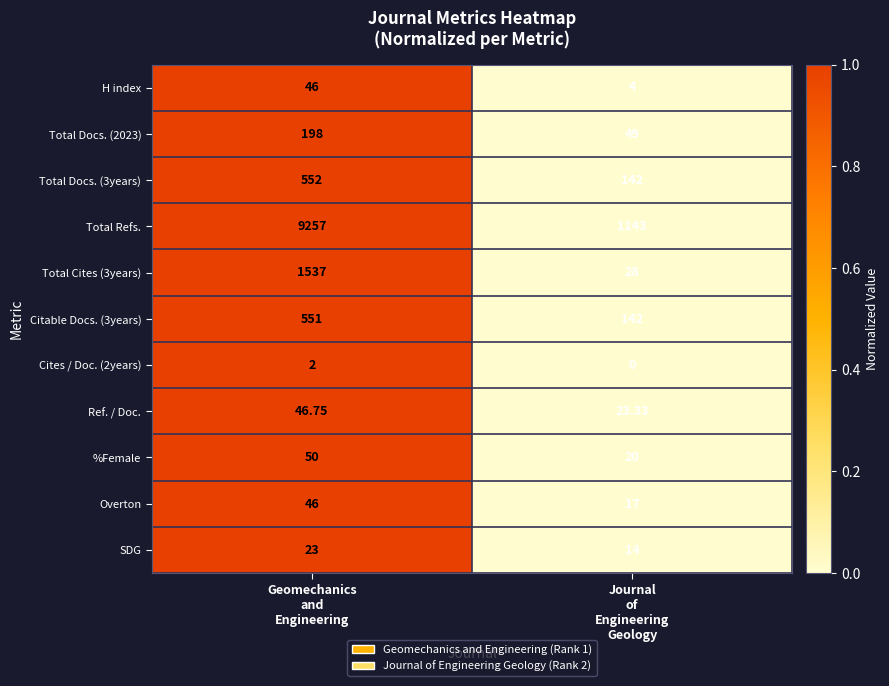

Which series has the largest range (max minus min)?

Total Refs.